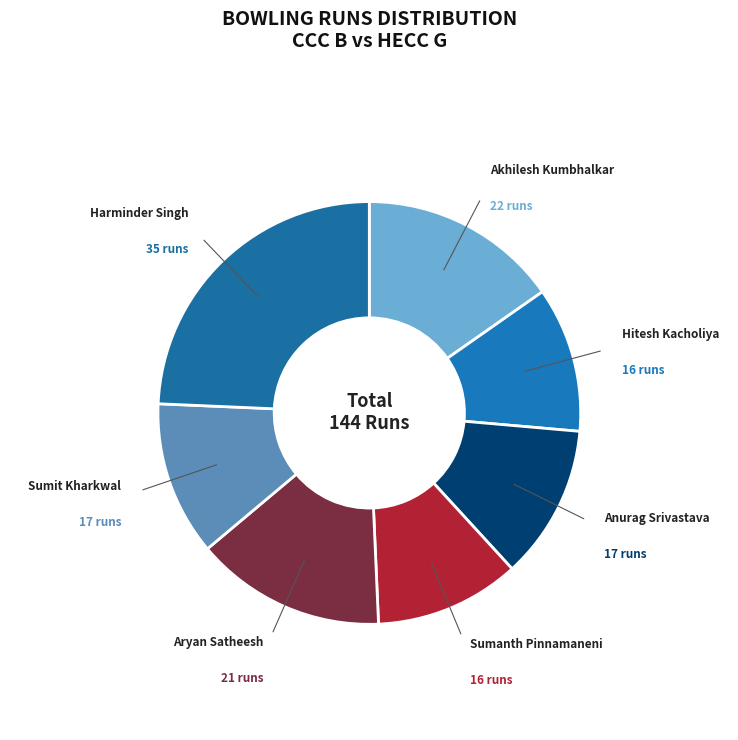

Do Aryan Satheesh and Hitesh Kacholiya together represent more than half of the pie?

No